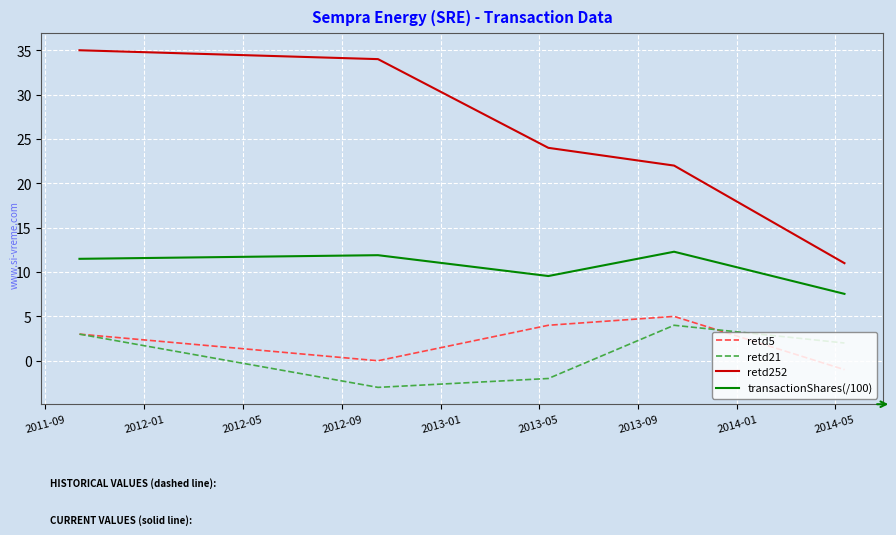

True or false: retd21 and retd252 cross at least once.

False